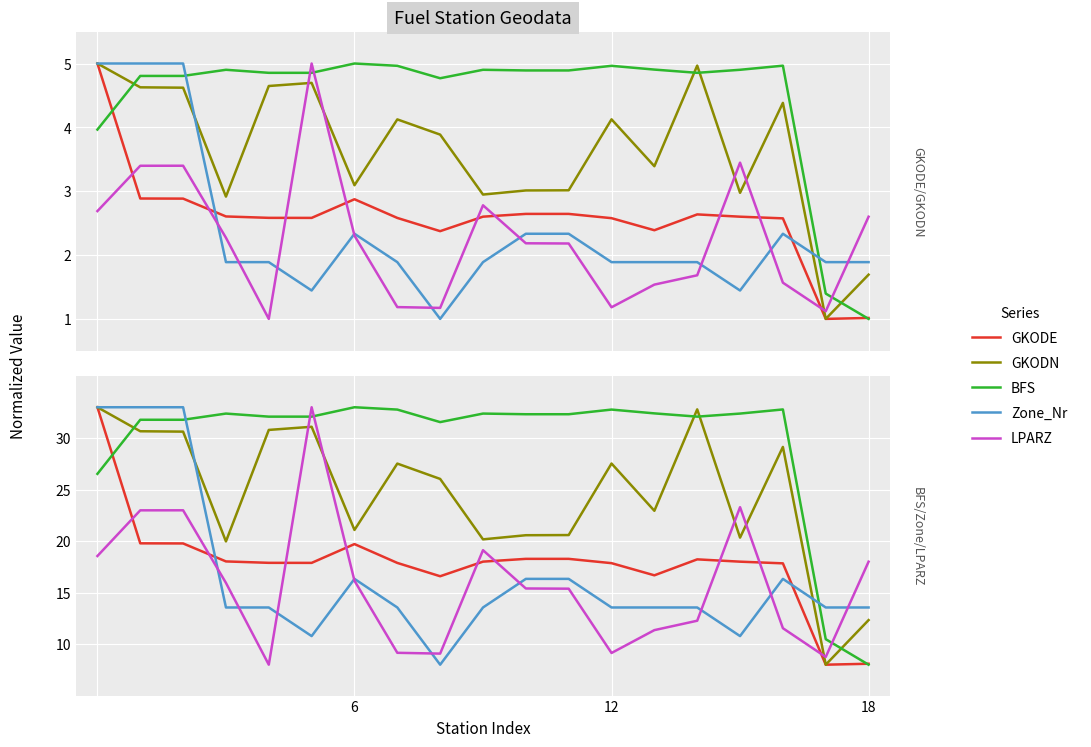

True or false: Zone_Nr has a value of 8.7 at 13.

False